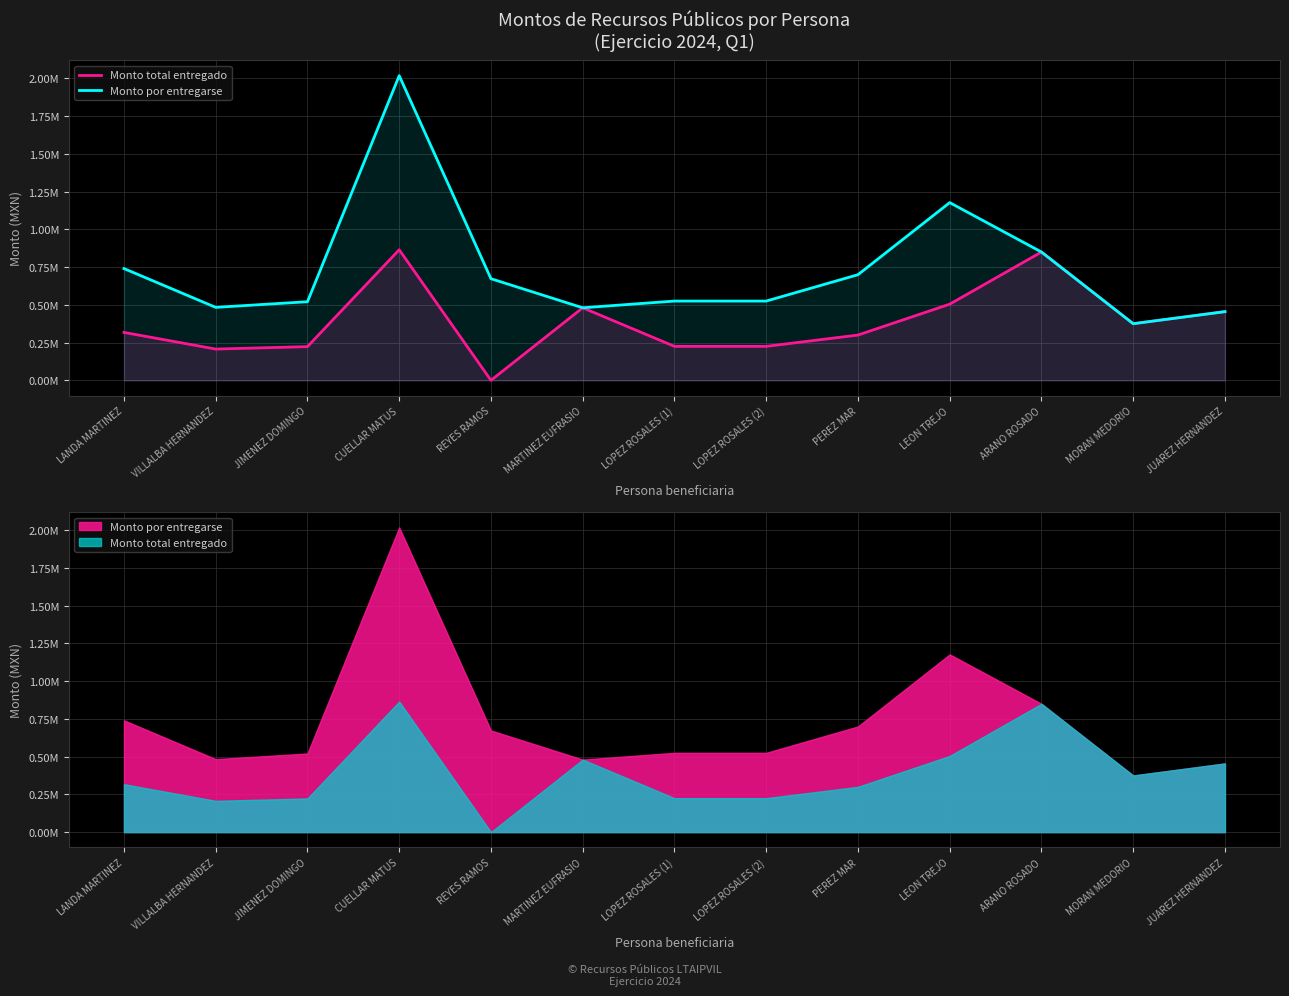

Read the Monto total entregado value at ARANO ROSADO.

849854.4